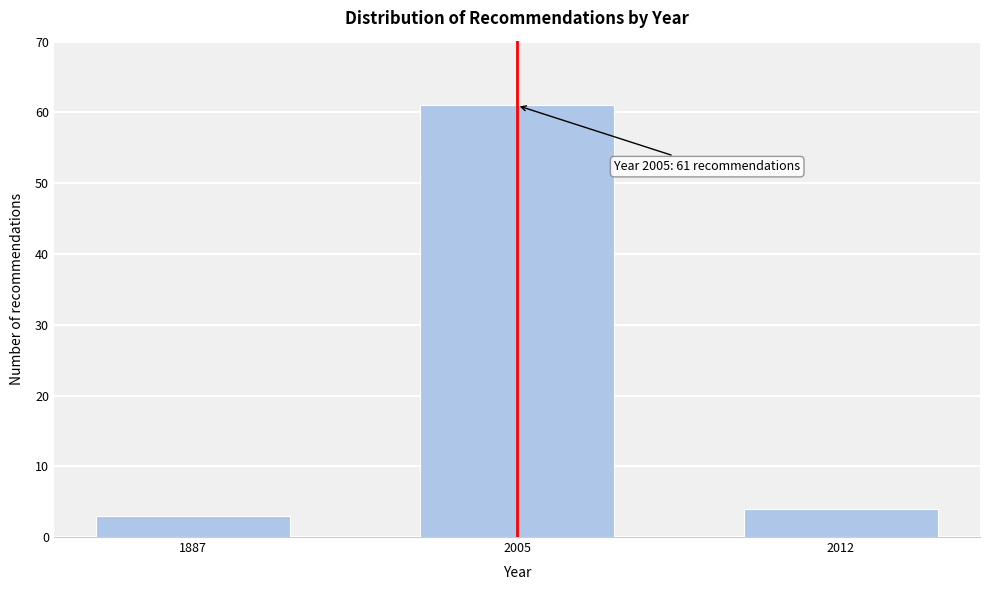

Reading right to left, list all the values displayed in this chart.

2012=4	2005=61	1887=3